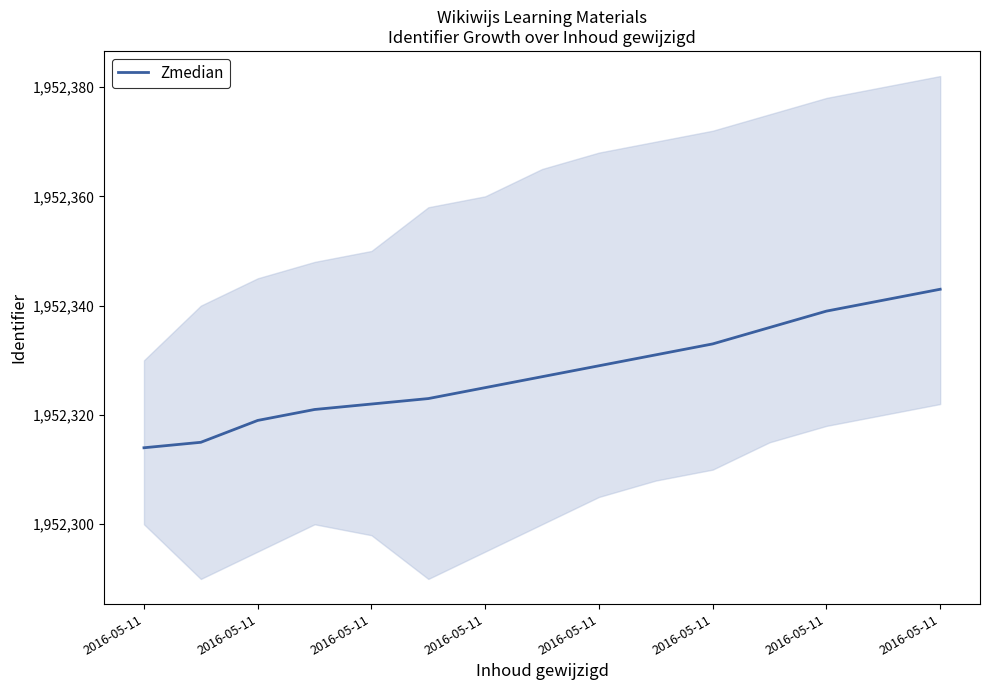

The value at 2016-05-11 is 738691. True or false?

False